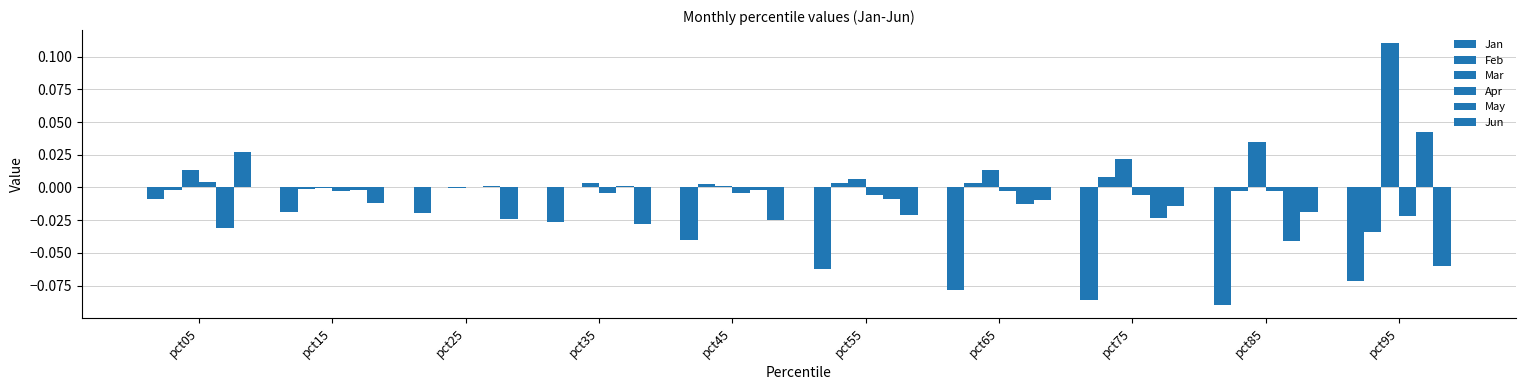

How many data points does each series have?

10